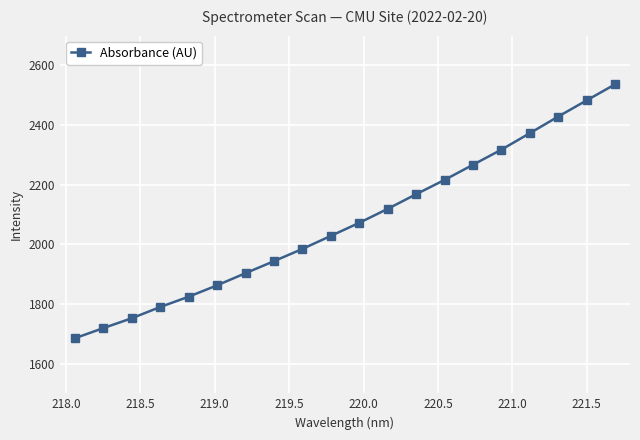

True or false: the data has more than 2 interior local peaks.

False